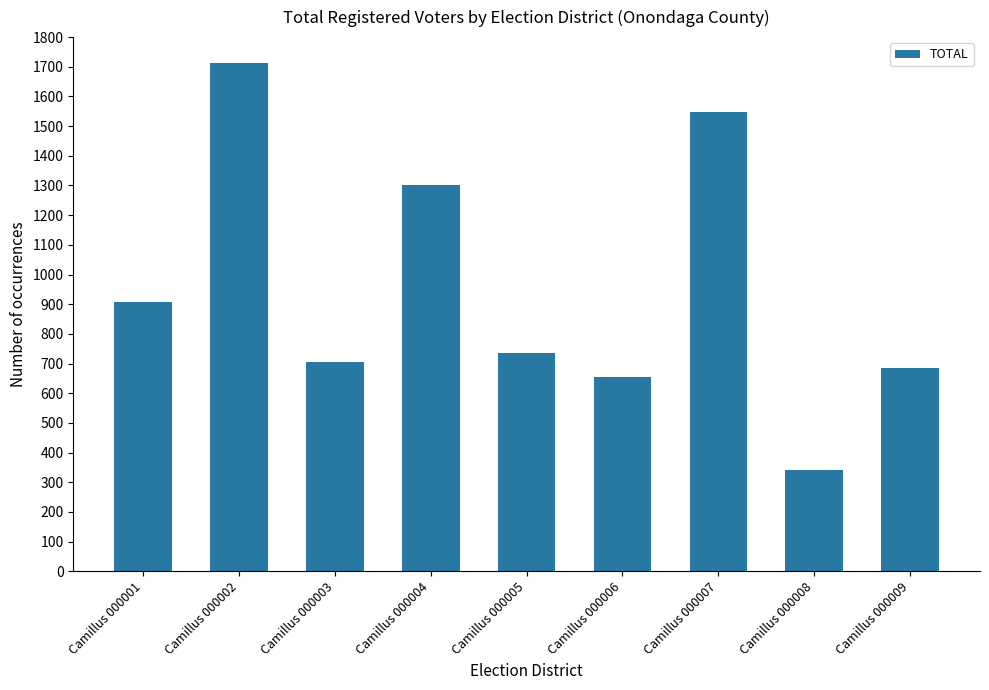

List the labels in order of value, largest first.

Camillus 000002, Camillus 000007, Camillus 000004, Camillus 000001, Camillus 000005, Camillus 000003, Camillus 000009, Camillus 000006, Camillus 000008